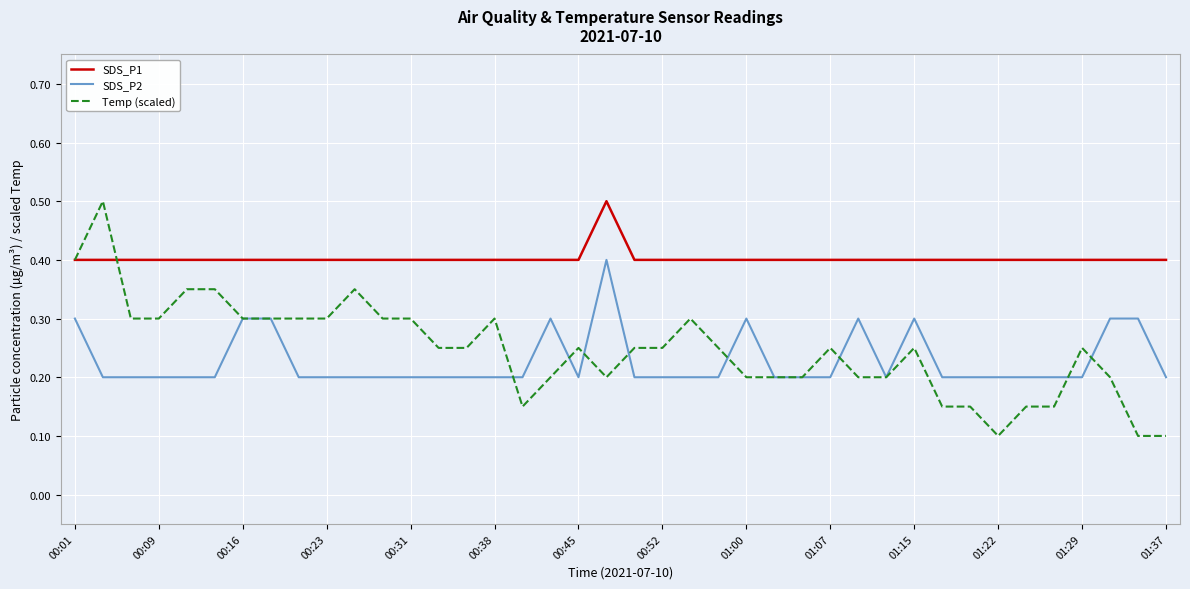

What is the greatest value displayed?

0.5